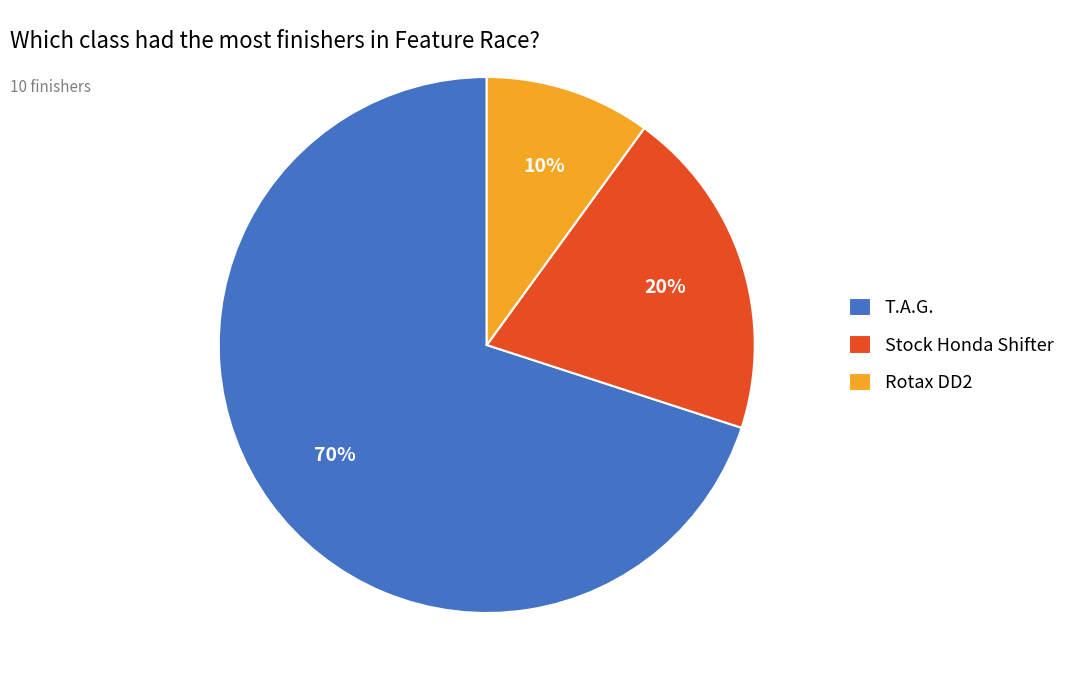

Do T.A.G. and Stock Honda Shifter together represent more than half of the pie?

Yes